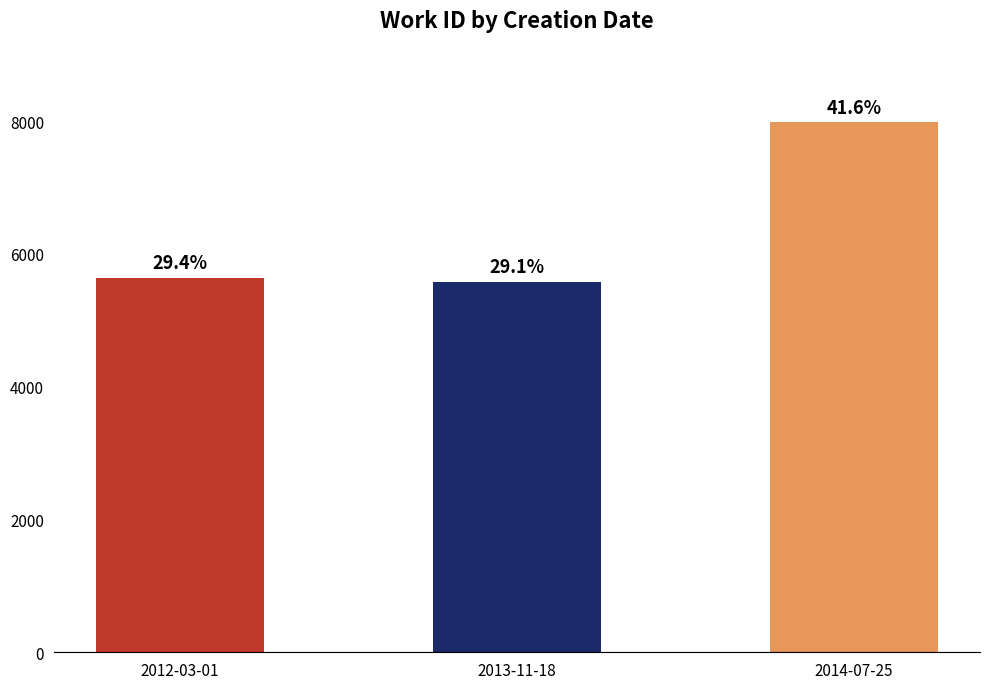

How many bars are there in total?

3